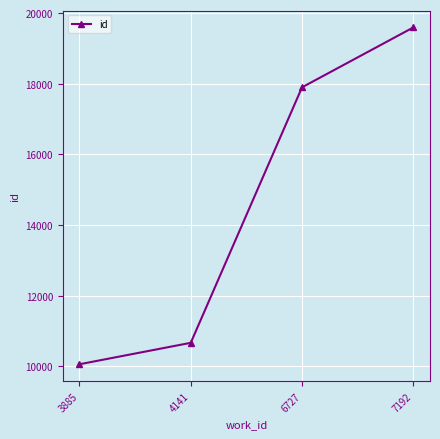

What is the value of the 3rd point from the left?

17900